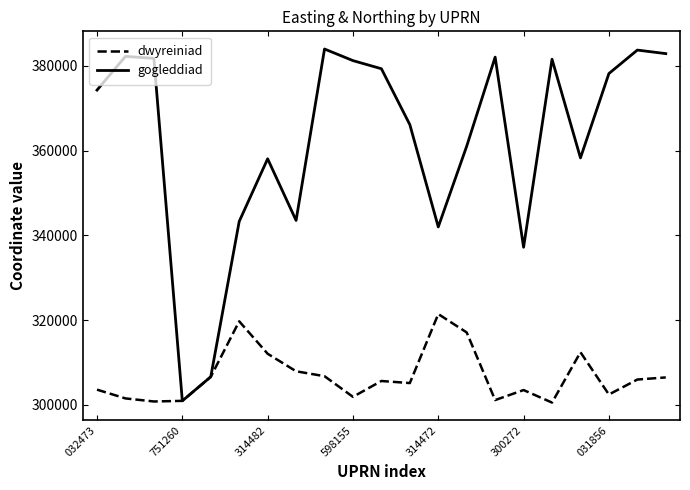

Which series has the largest range (max minus min)?

gogleddiad